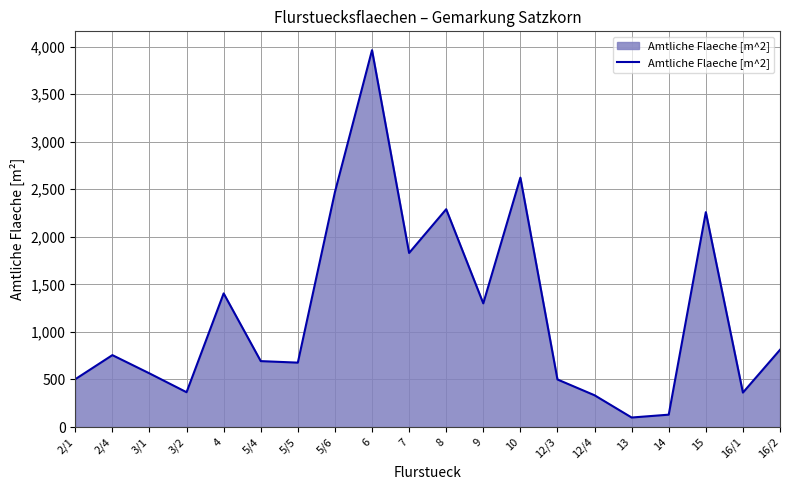

What is the greatest value displayed?

3962